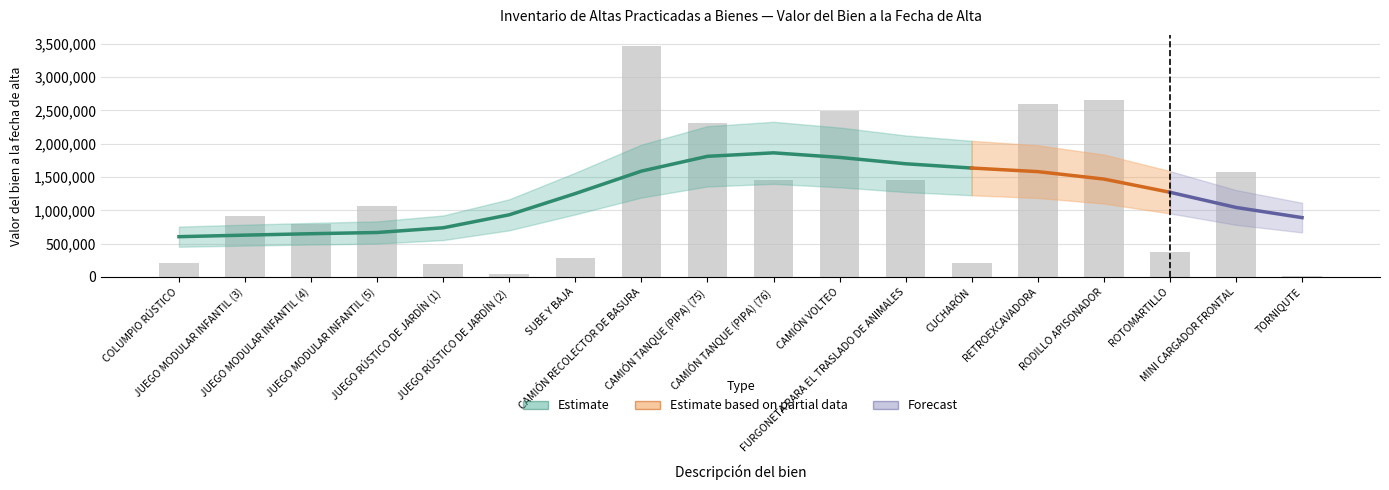

What is the label of the 3rd bar from the left?

JUEGO MODULAR INFANTIL (4)